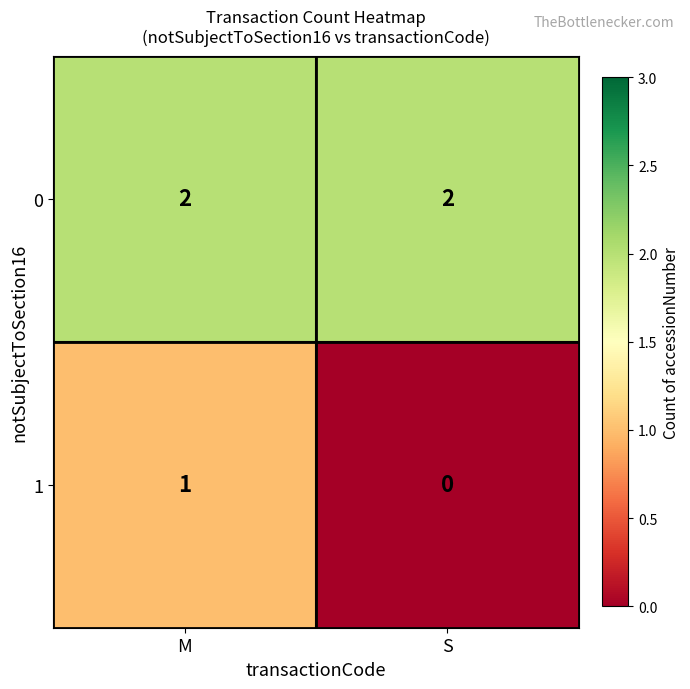

What is the total value across all series at S?

2